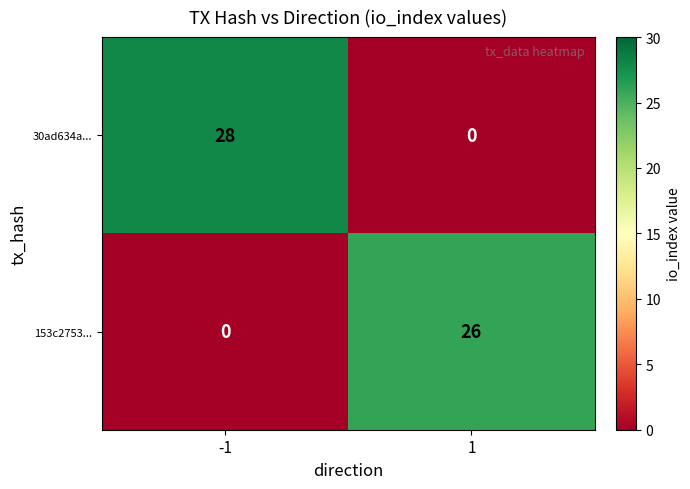

What is the sum of all 153c2753... values?

26